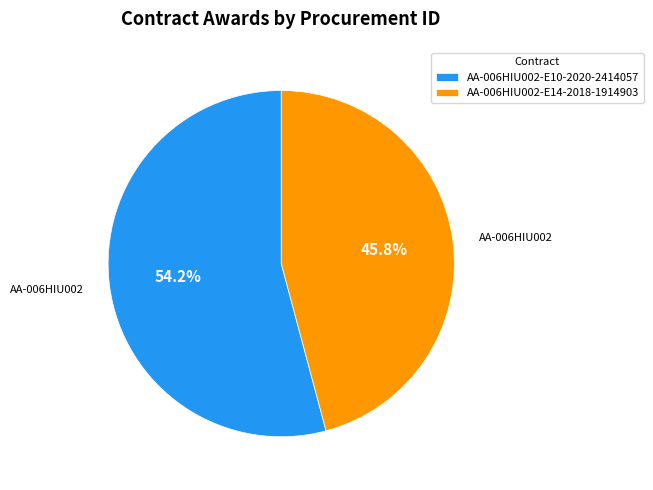

Which slice is the largest?

AA-006HIU002-E10-2020-2414057